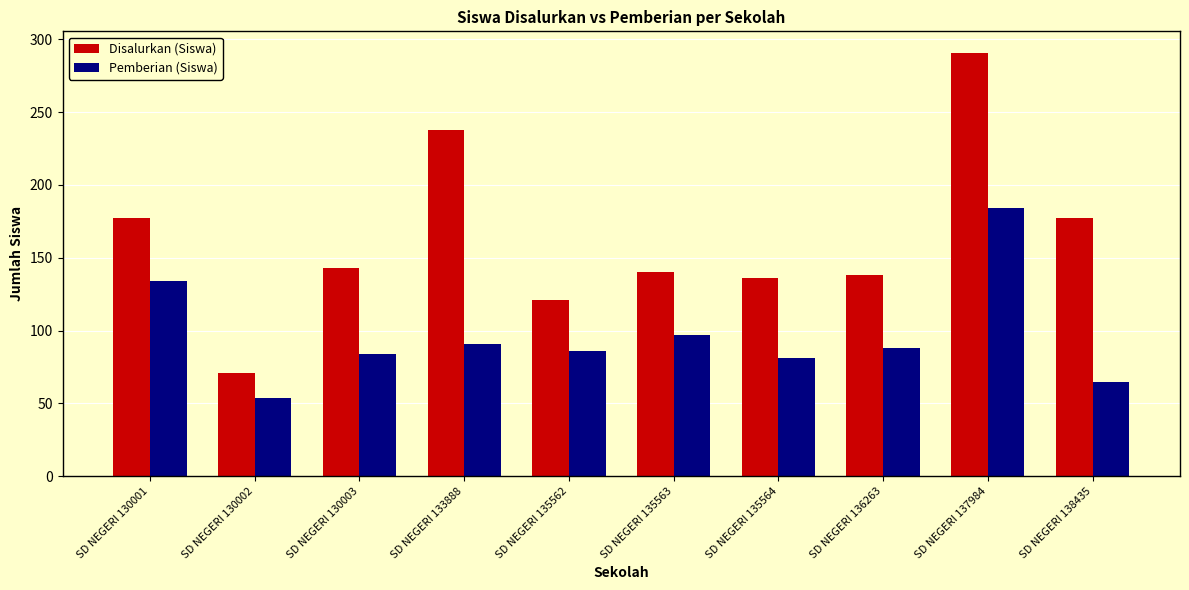

At which category does the chart reach its minimum across all series?

SD NEGERI 130002